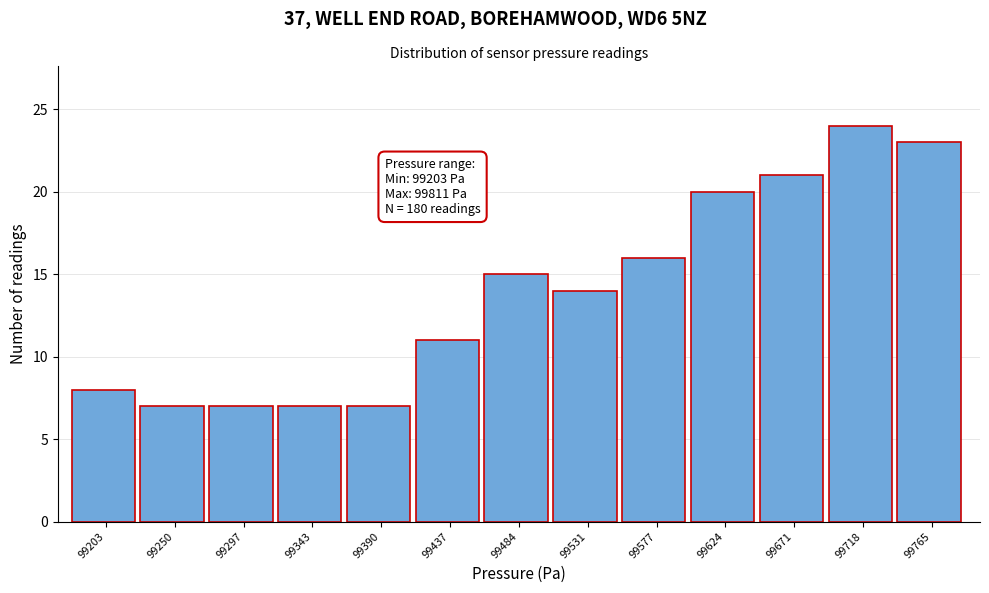

Reading right to left, extract all data points from this chart.

99765=23	99718=24	99671=21	99624=20	99577=16	99531=14	99484=15	99437=11	99390=7	99343=7	99297=7	99250=7	99203=8